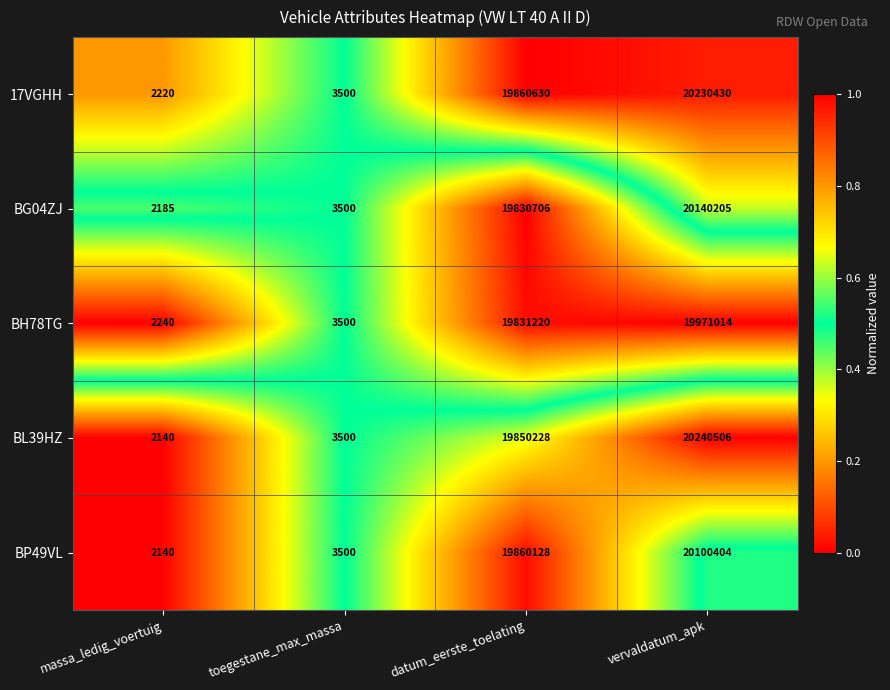

What is the average value of the BP49VL series?

9991543